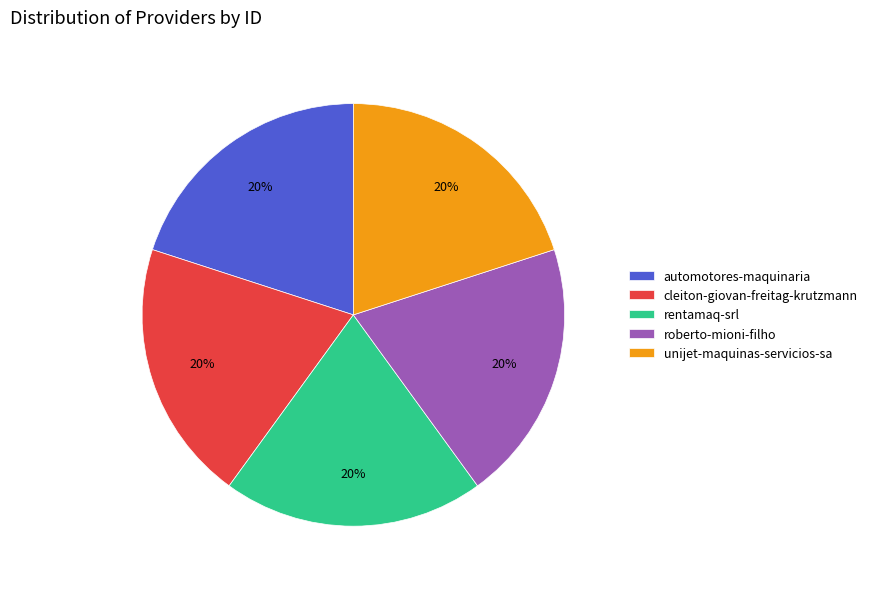

Does automotores-maquinaria account for over 50% of the chart?

No